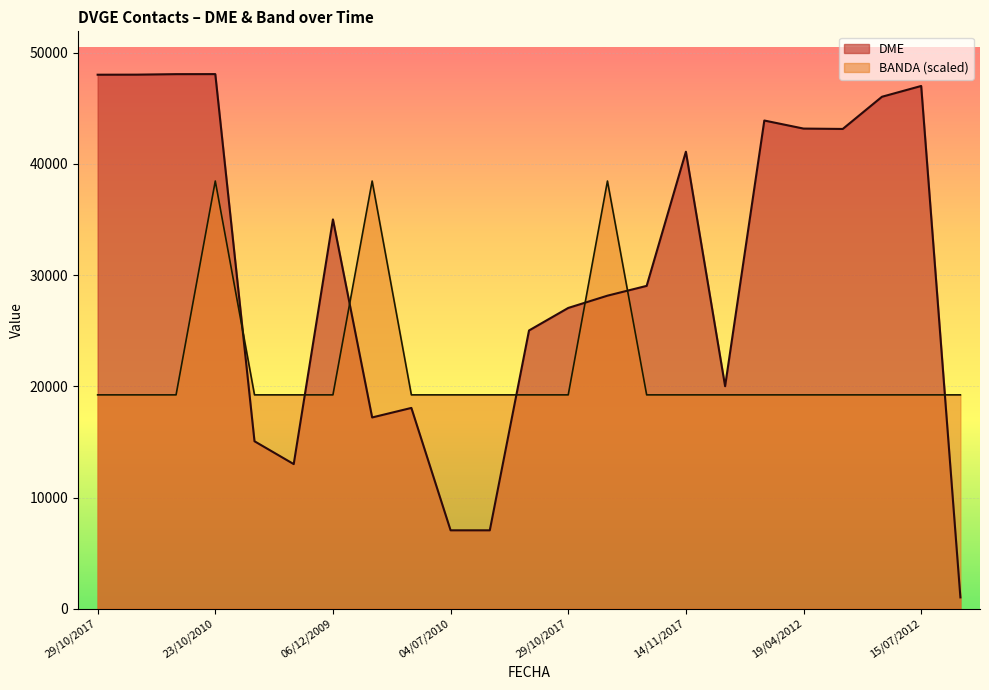

What is the value of the BANDA point at the 7th from the left?

19230